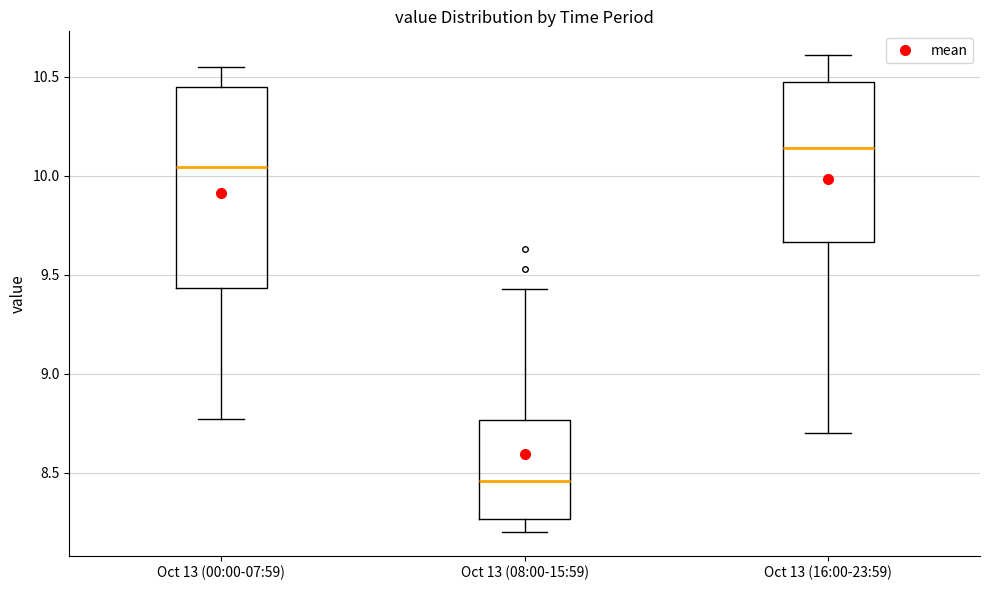

Which box is the tallest, from its lower edge to its upper edge?

Oct 13 (00:00-07:59)